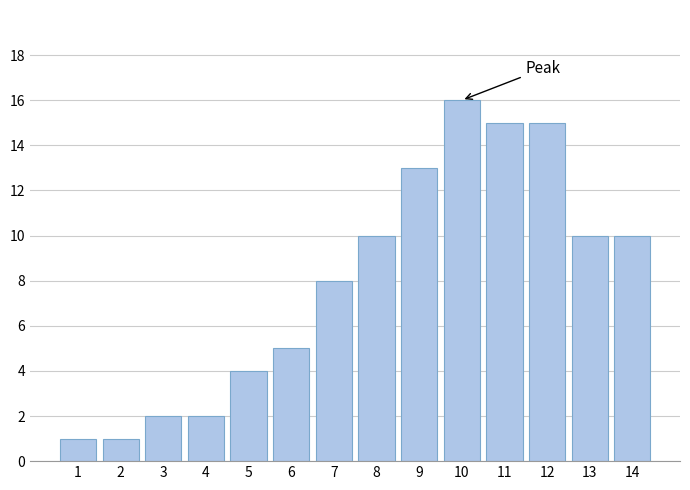

Reading right to left, list all the values displayed in this chart.

10	10	15	15	16	13	10	8	5	4	2	2	1	1